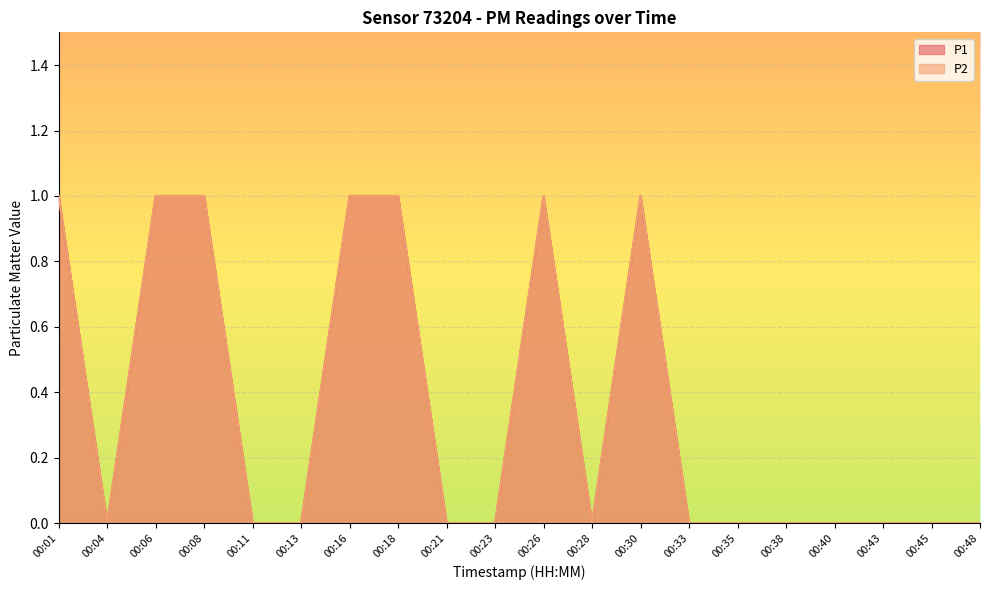

Does the chart display data point markers on the line(s)?

No